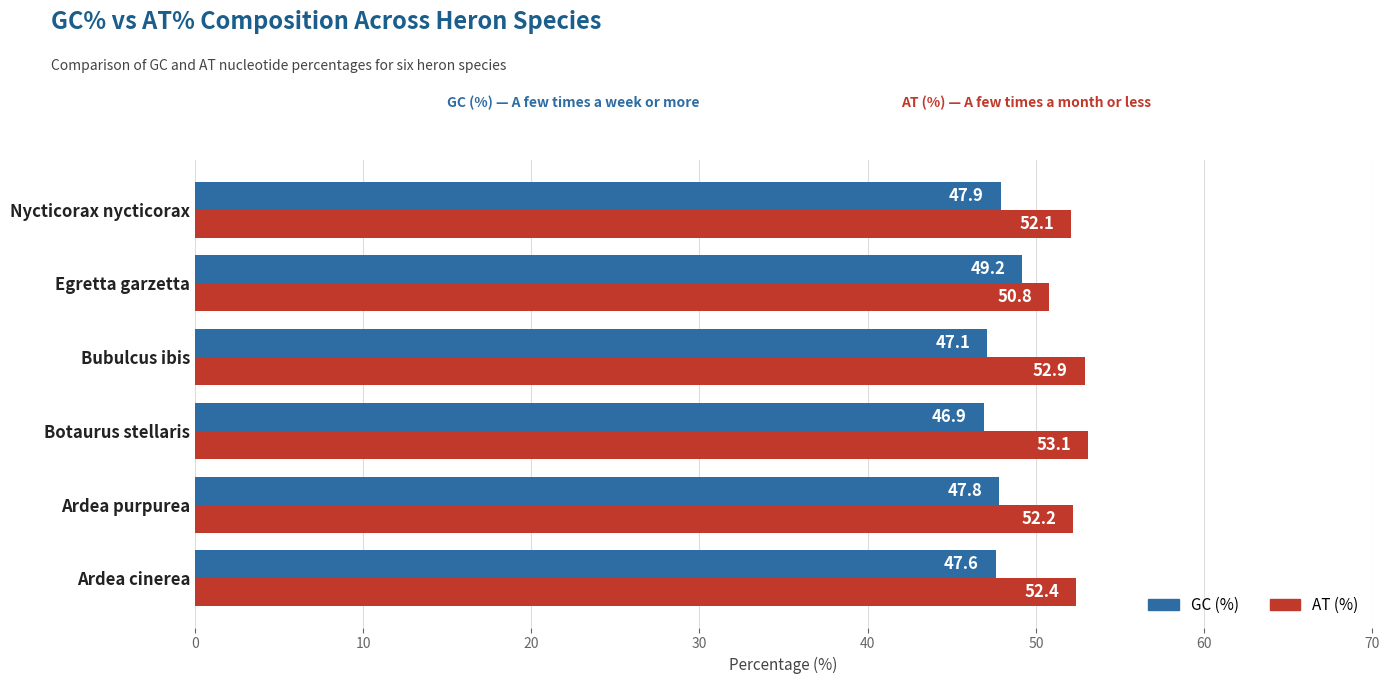

What are all the series names shown in the legend?

GC (%), AT (%)